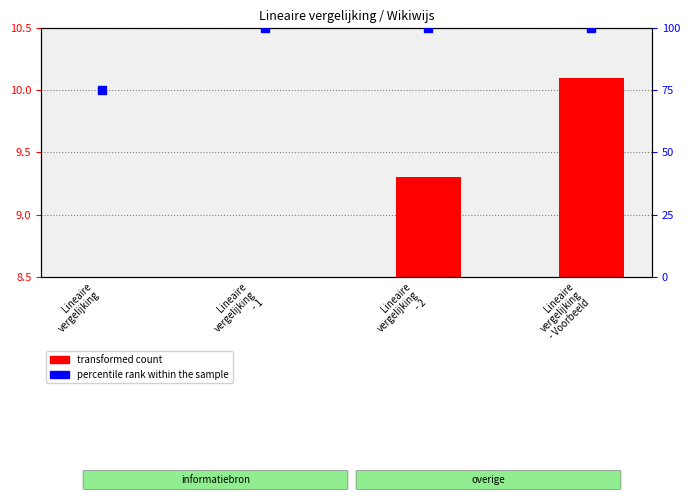

Which has a higher value, Lineaire
vergelijking
- 2 or Lineaire
vergelijking
- 1?

Lineaire
vergelijking
- 2